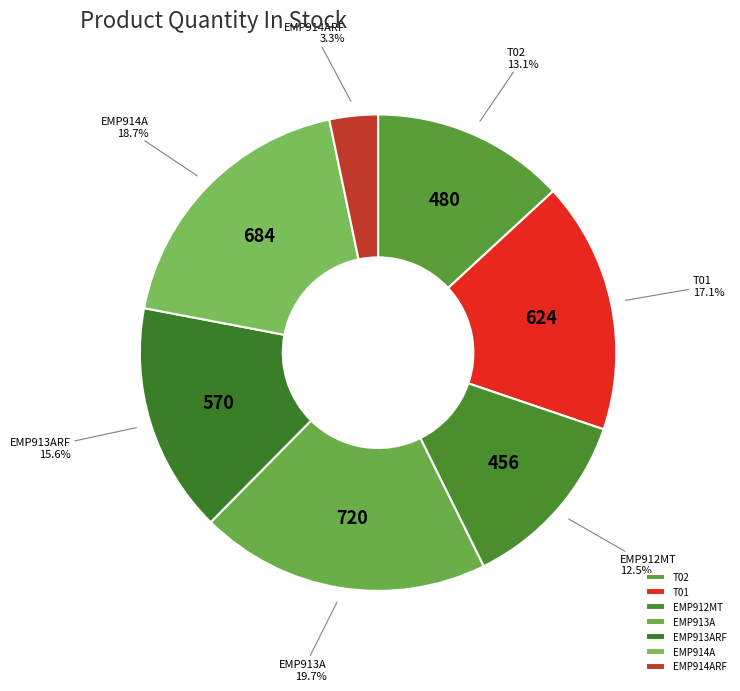

To the nearest percent, what is the difference between the largest and smallest slice percentages?

16%